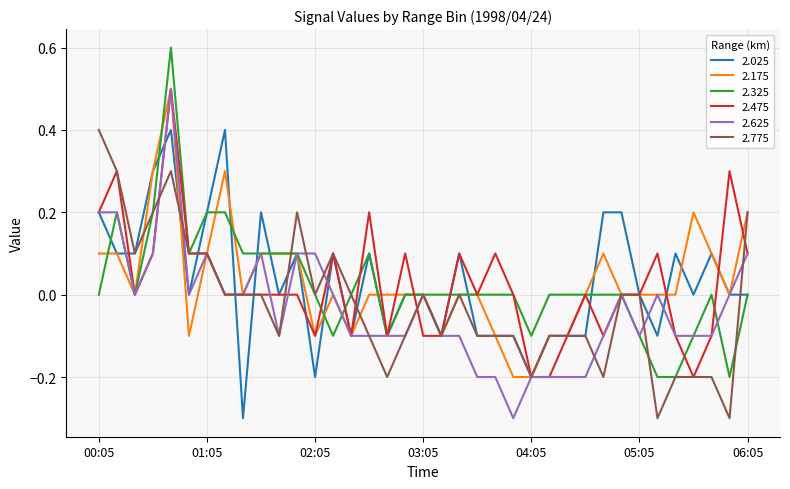

What is the minimum value shown in the chart?

-0.3